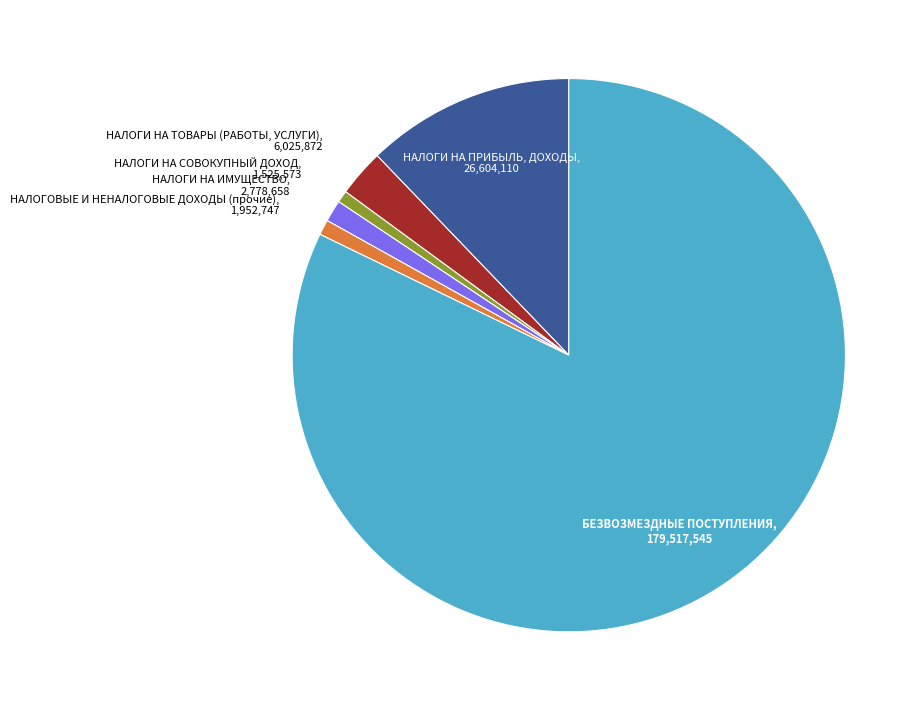

Does any single category account for the majority?

Yes